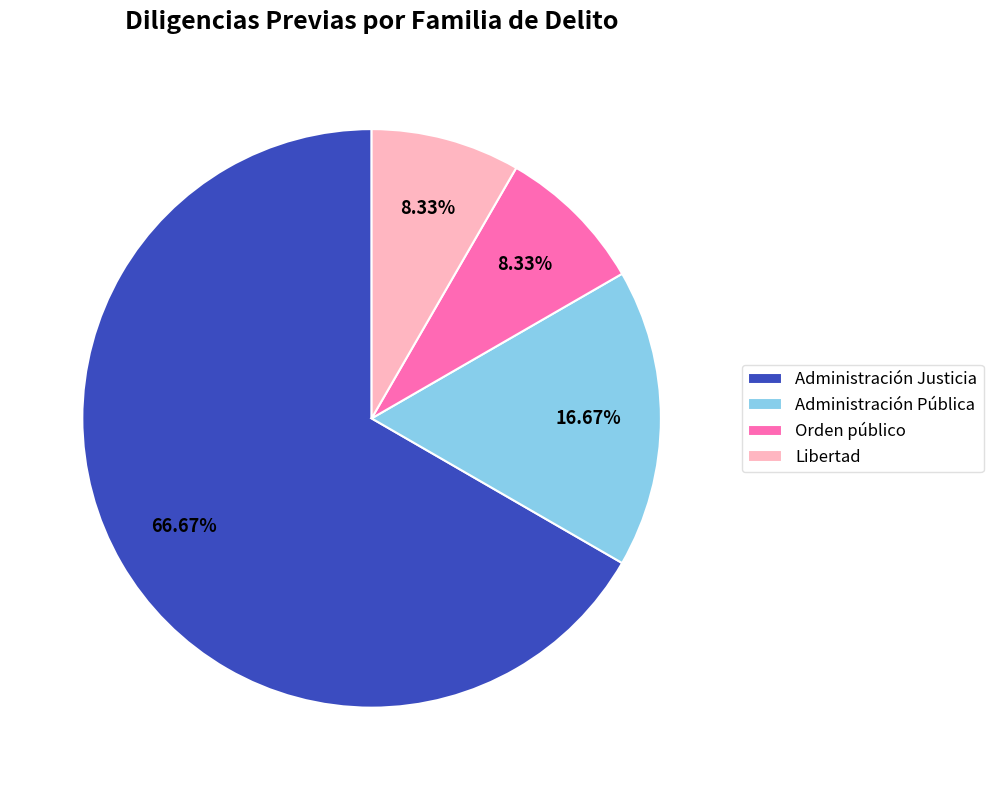

True or false: Administración Justicia accounts for 67% of the total.

True